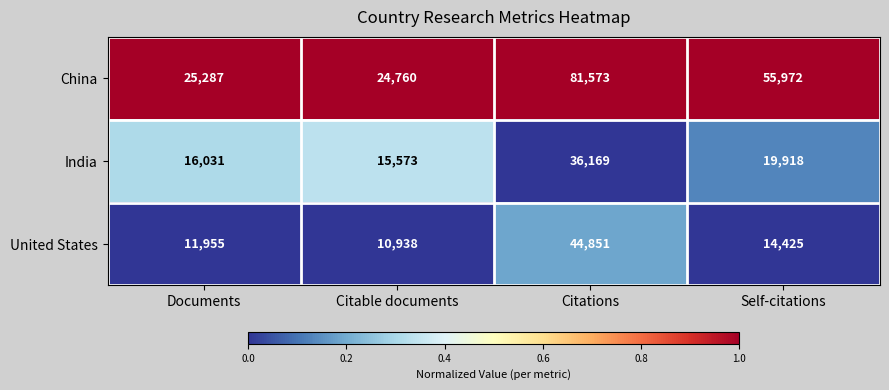

What is the difference between the United States values at Citable documents and Citations?

33913